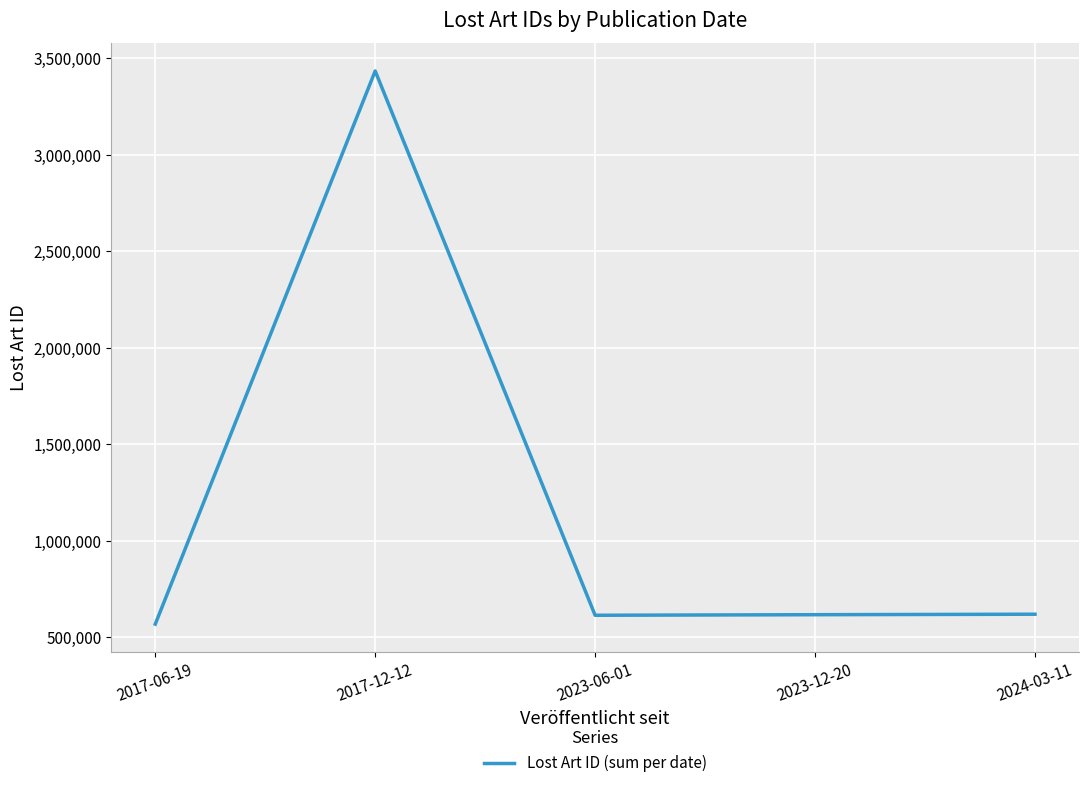

At which category does the data reach its first local peak?

2017-12-12